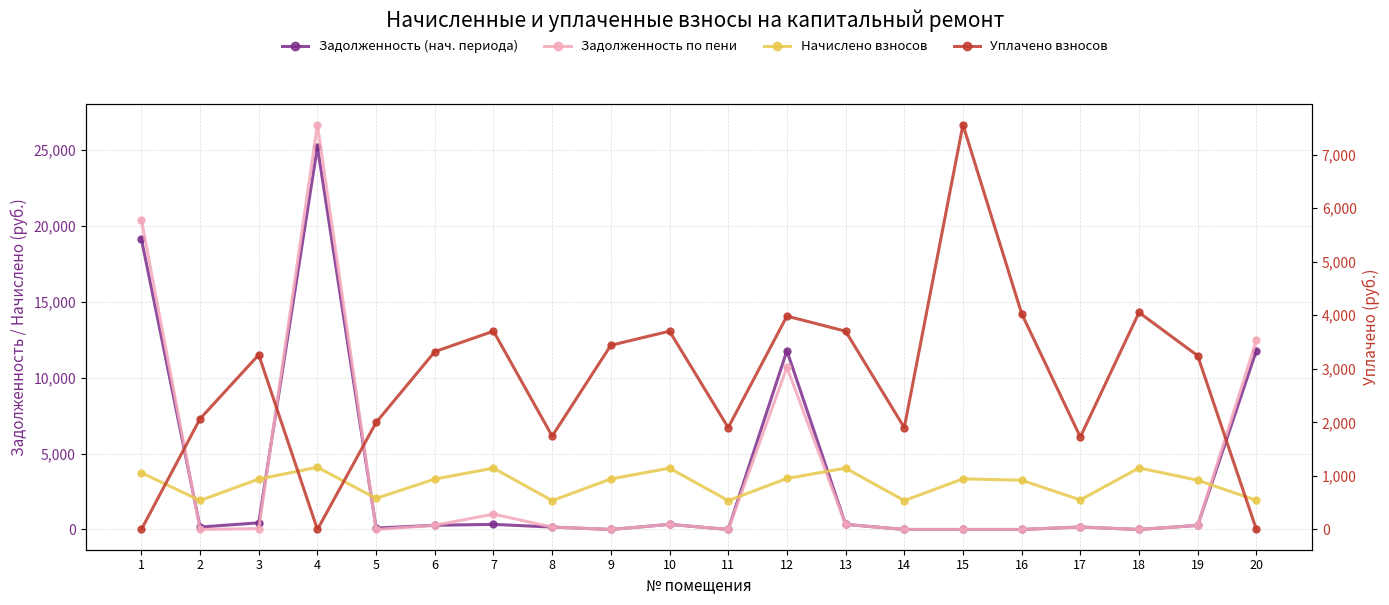

At which category does nachisleno (col_3) reach its first local valley?

2